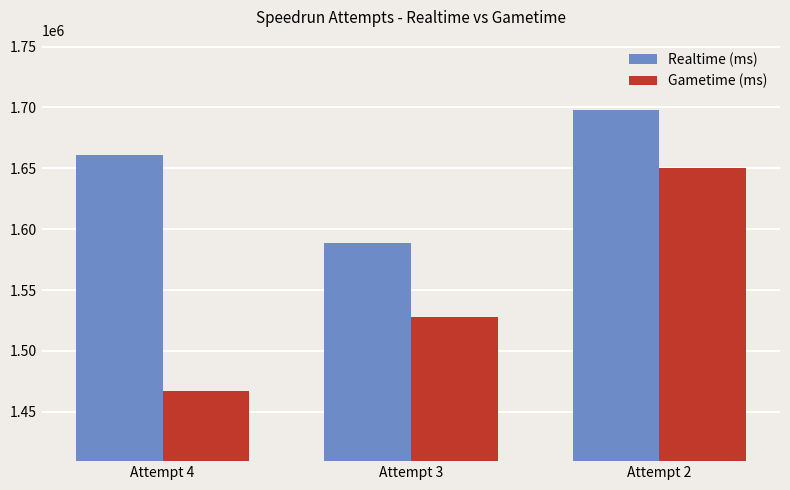

What is the difference between the maximum and minimum values in the Gametime (ms) series?

182812